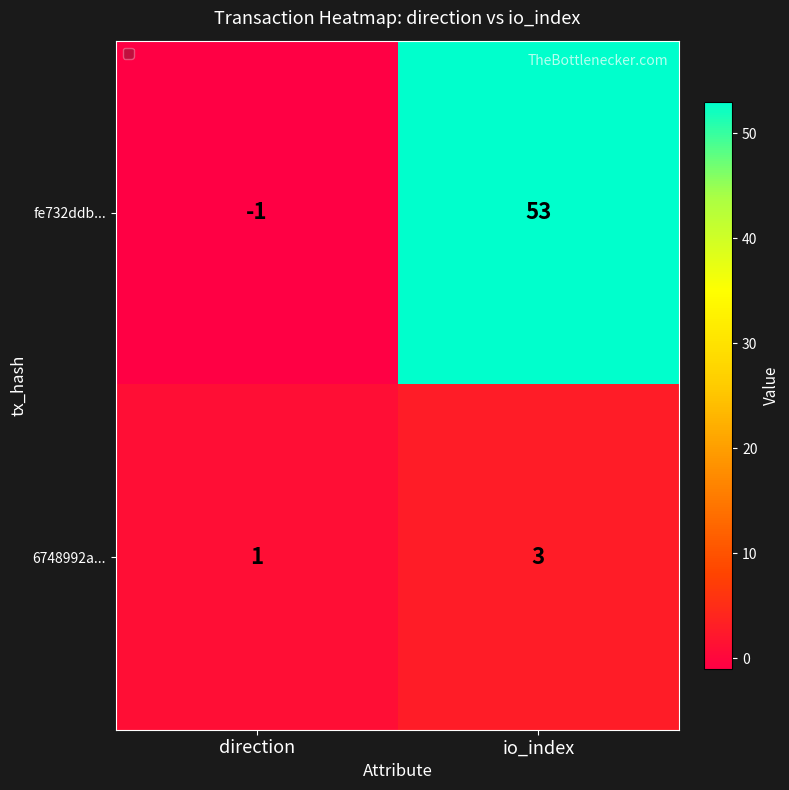

Is the value of 6748992a... at io_index greater than the value of fe732ddb... at direction?

Yes